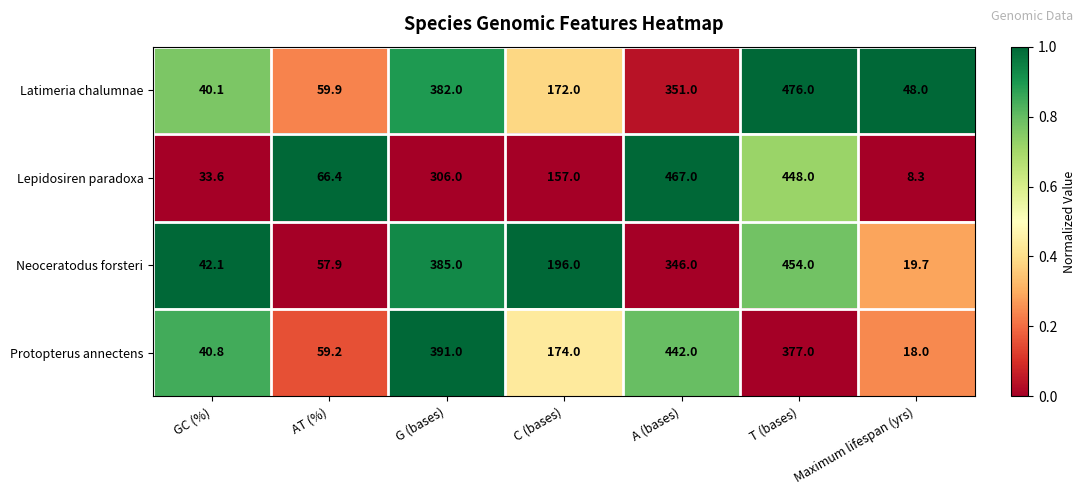

Is the value of Protopterus annectens at AT (%) greater than the value of Neoceratodus forsteri at Maximum lifespan (yrs)?

Yes